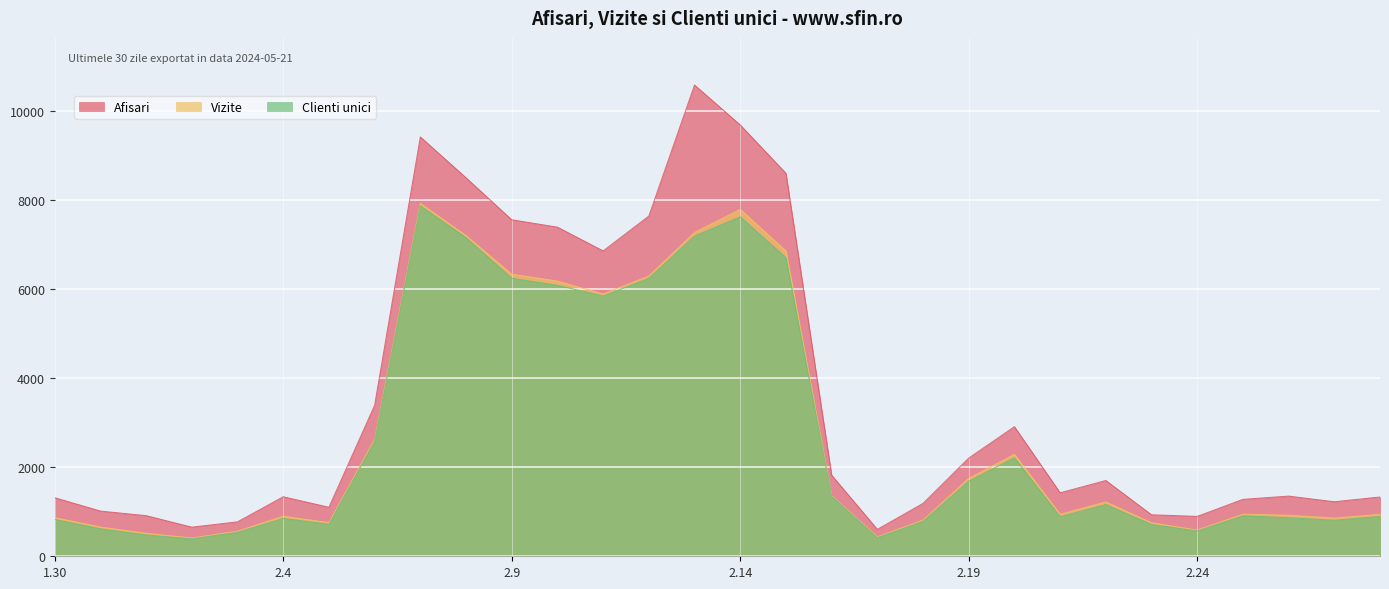

Rank the series by their maximum value, from lowest to highest.

Clienti unici, Vizite, Afisari